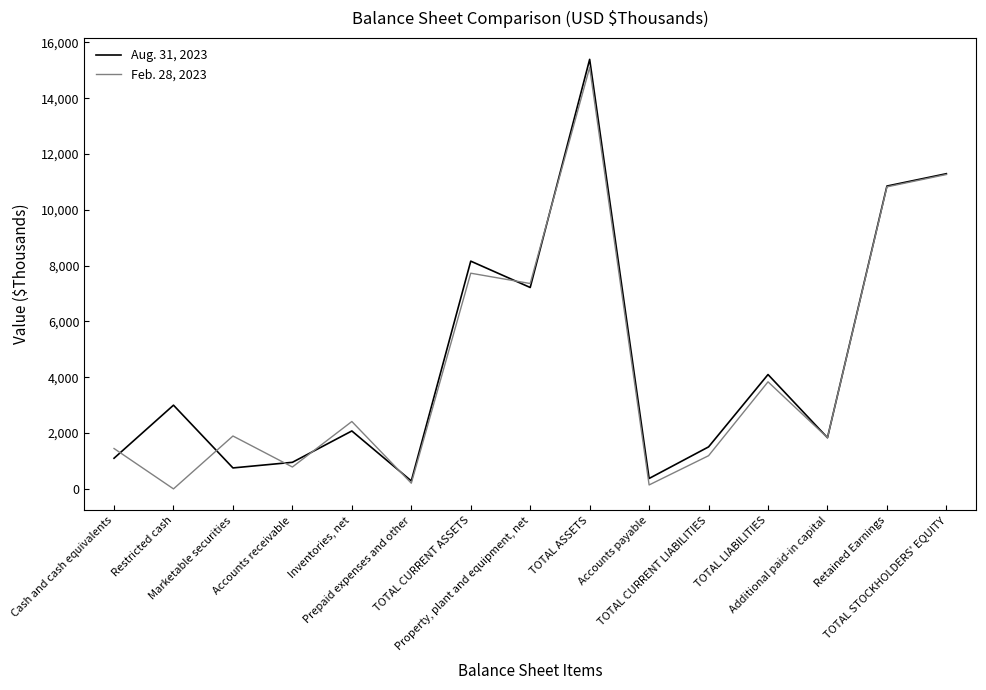

Read the Feb. 28, 2023 value at TOTAL STOCKHOLDERS' EQUITY.

11267